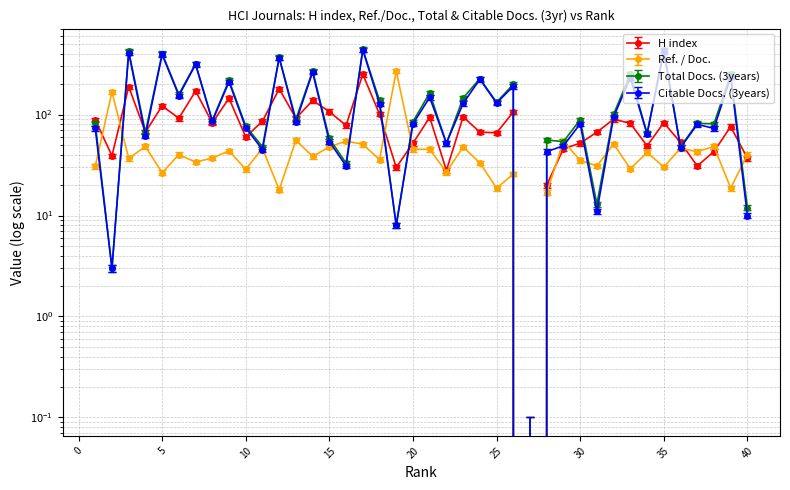

What is the sum of all Citable Docs. (3years) values?

5596.0